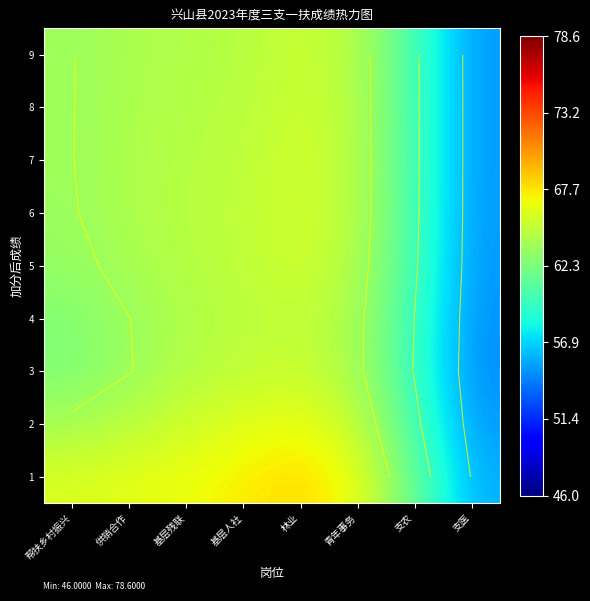

What is the average value of the 3 series?

62.4